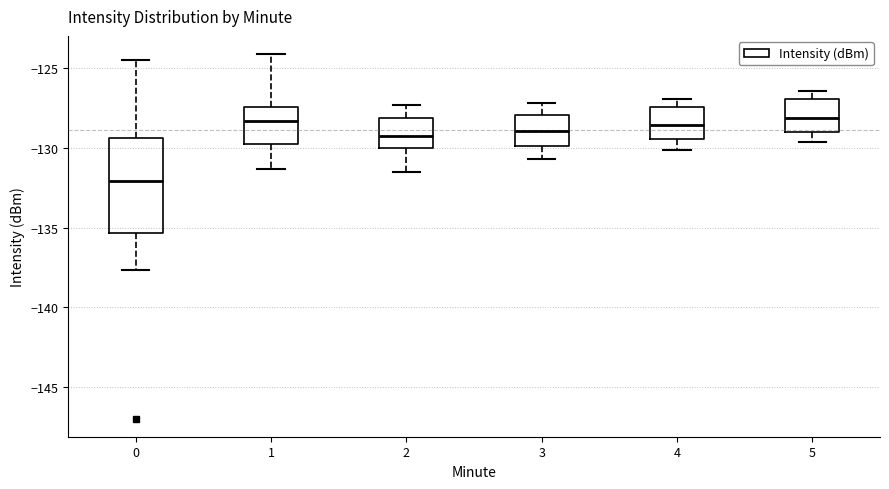

Where does the upper whisker of the box at x = 0 end on the y-axis? The values are not printed on the chart, so give them approximately, as read against the axis.

-124.5